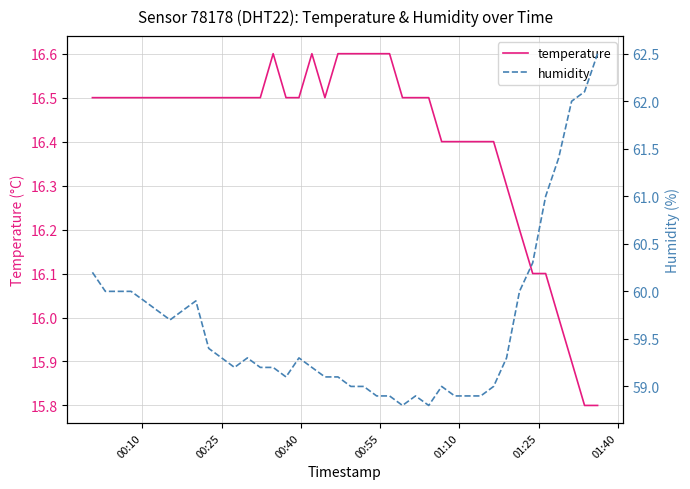

The value of temperature at 19 is 10.7. True or false?

False